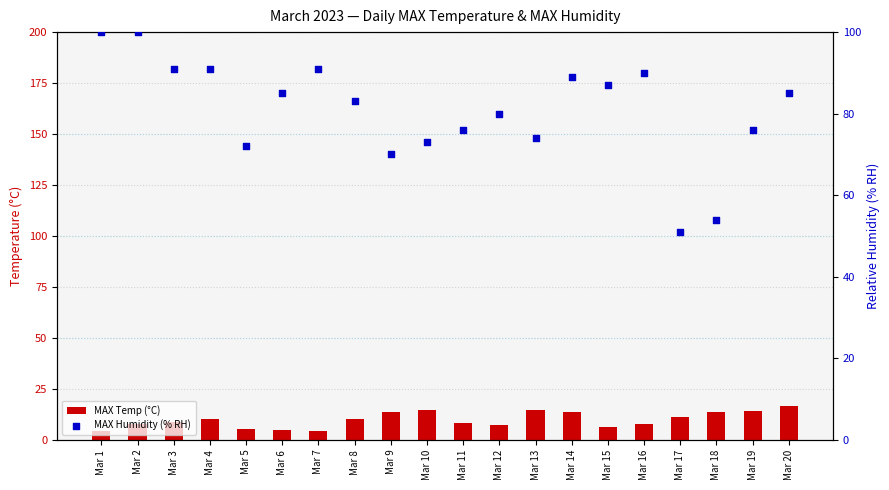

What is the total value across all series at Mar 15?

93.2